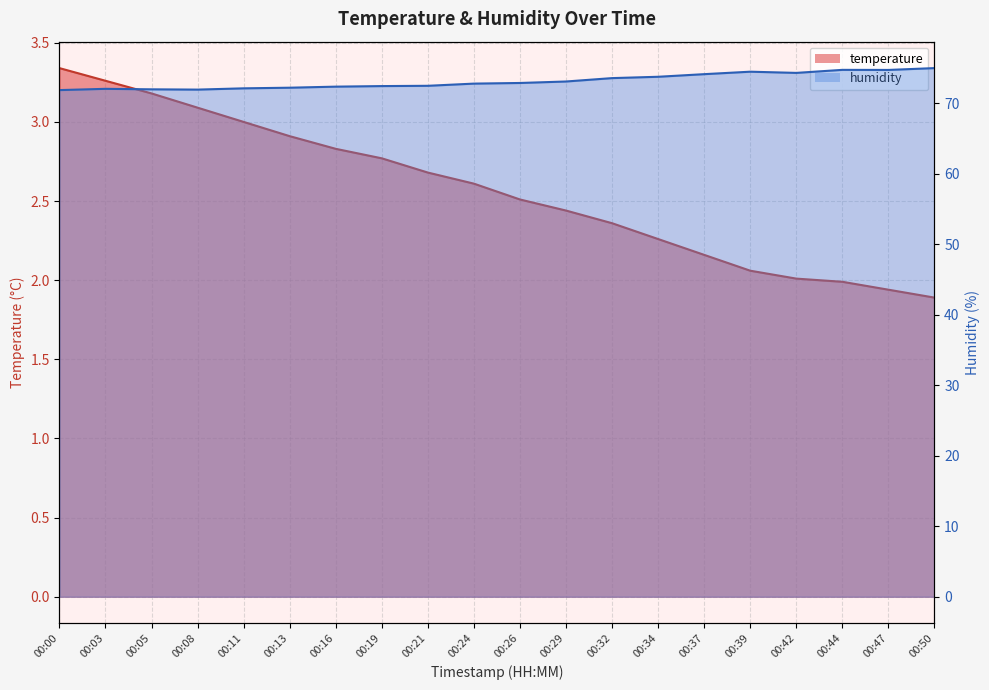

True or false: humidity has more than 0 interior local peaks.

True